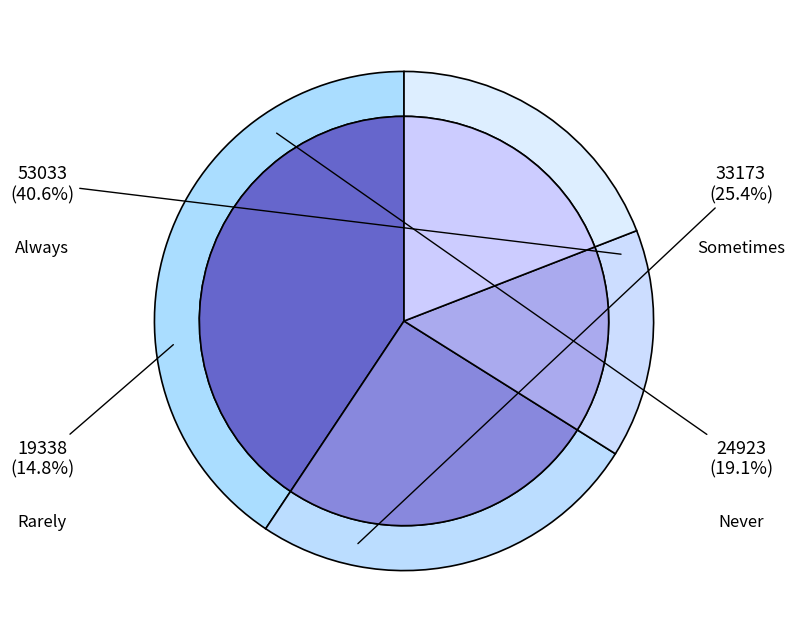

What portion of the pie excludes Always?

59.4%